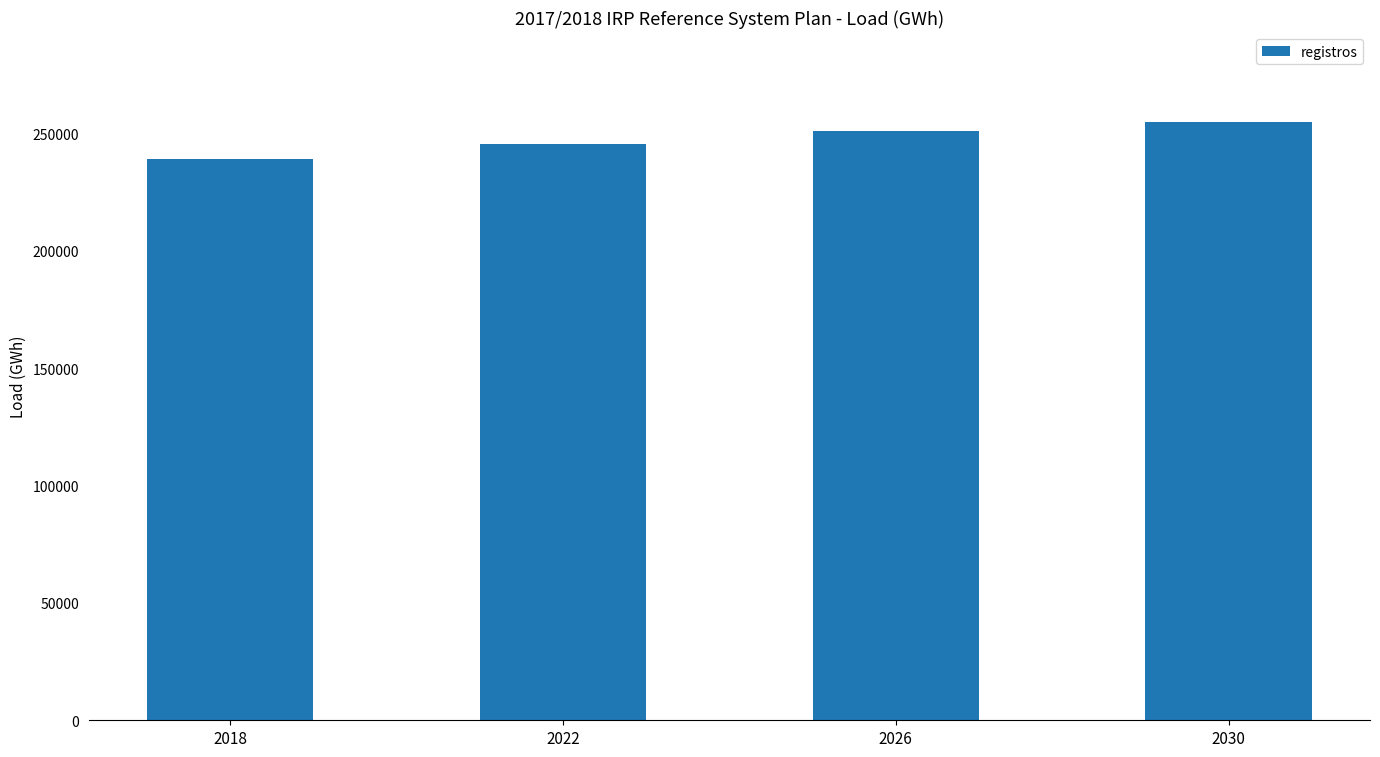

Which label corresponds to the smallest value in the chart?

2018